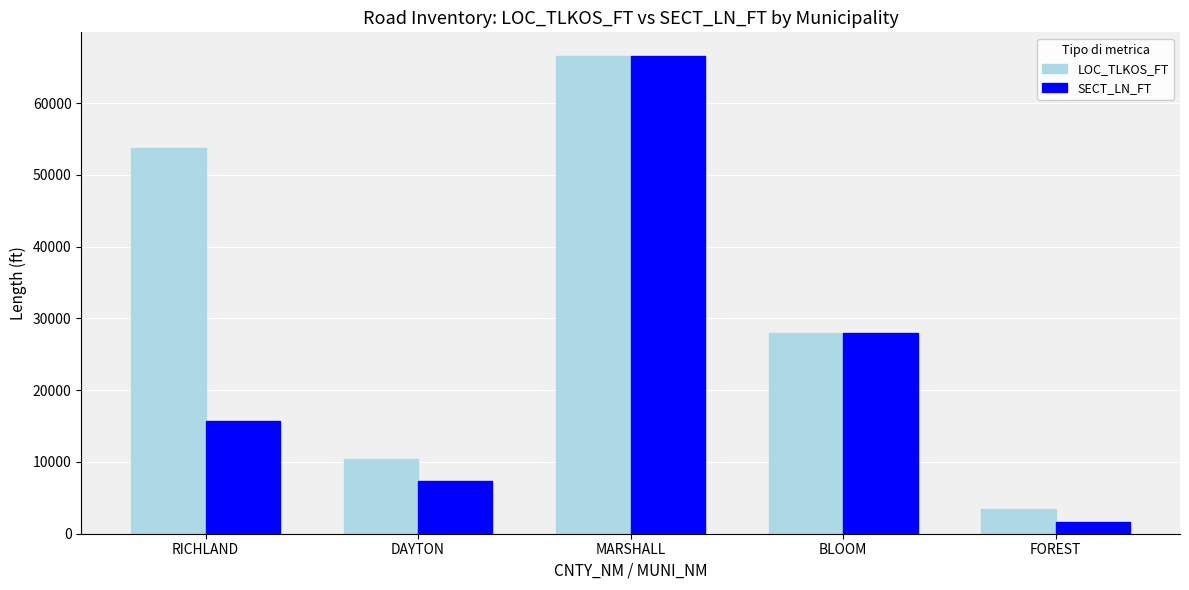

How many data points does each series have?

5